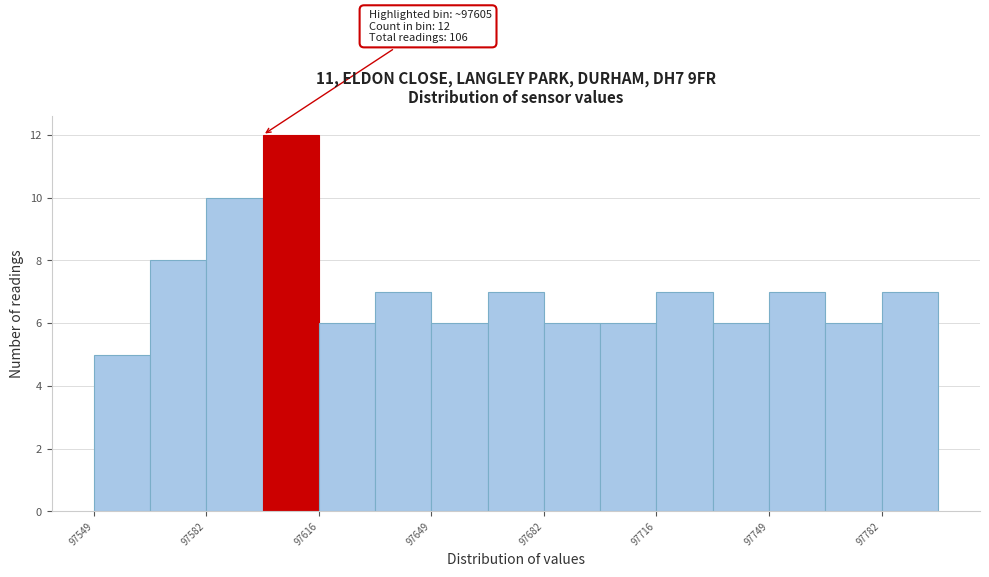

Around what value on the x-axis is the tallest bar? Give the approximate position of its centre, as read against the axis.

97605